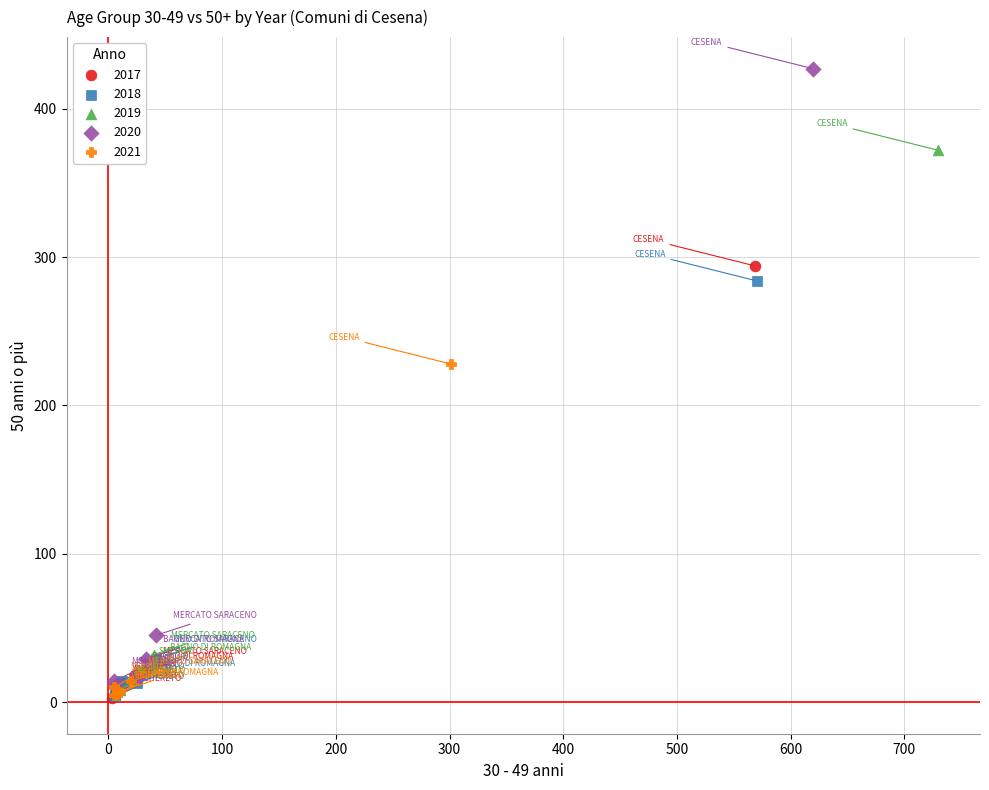

Which series has the widest spread of Y values?

2020